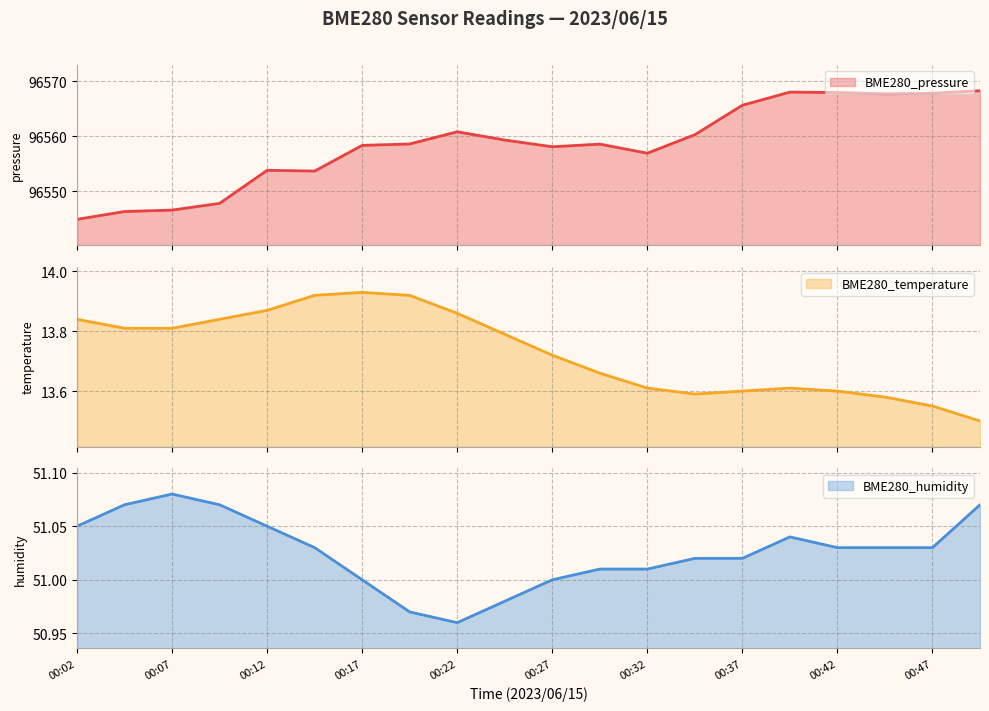

Which series has the widest spread of values?

BME280_pressure